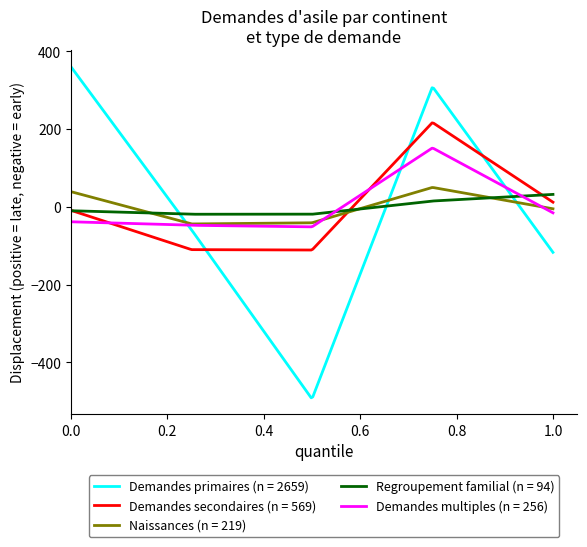

What is the smallest value displayed?

-490.9